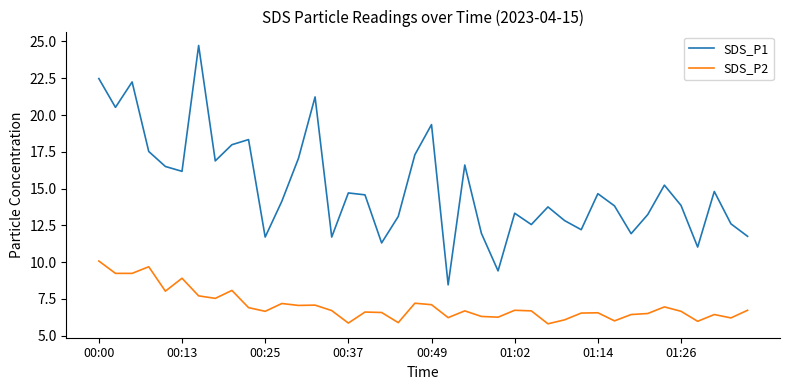

What is the minimum value shown in the chart?

5.8